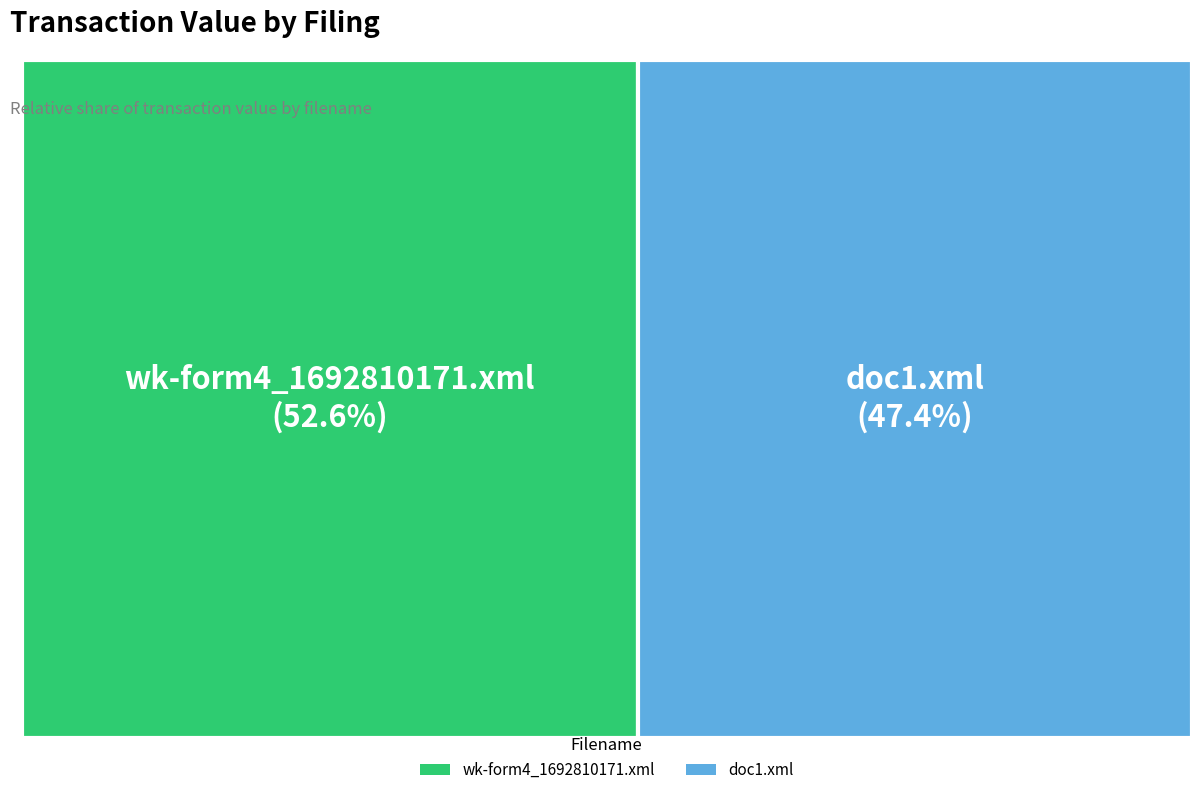

What is the largest slice in the pie chart?

wk-form4_1692810171.xml